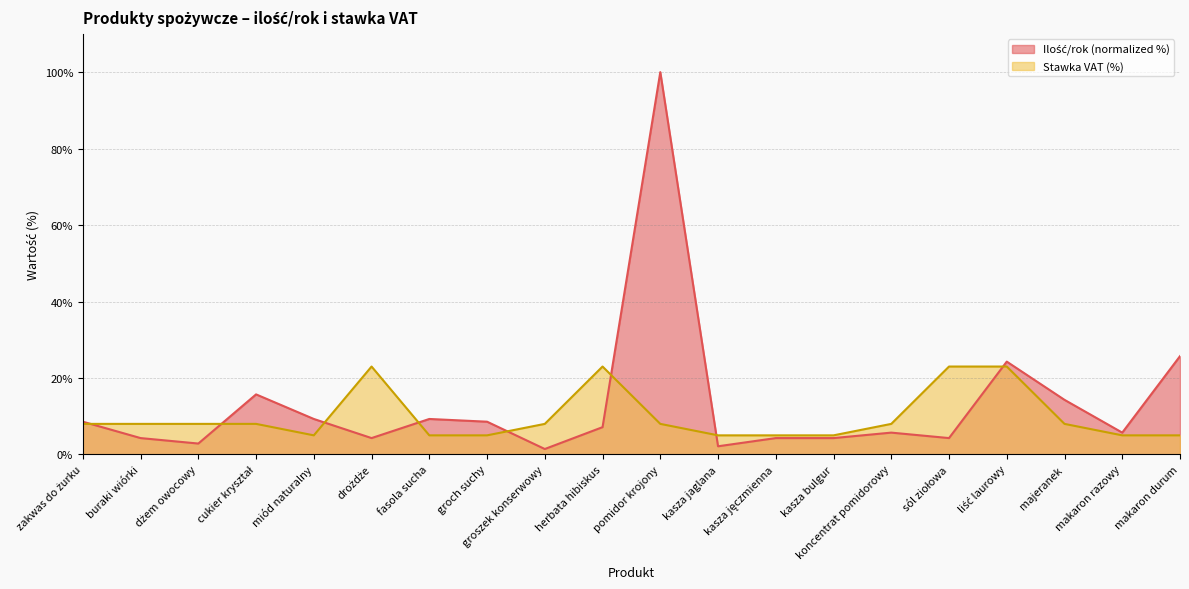

What is the sum of the Stawka VAT values at liść laurowy and koncentrat pomidorowy?

31.0